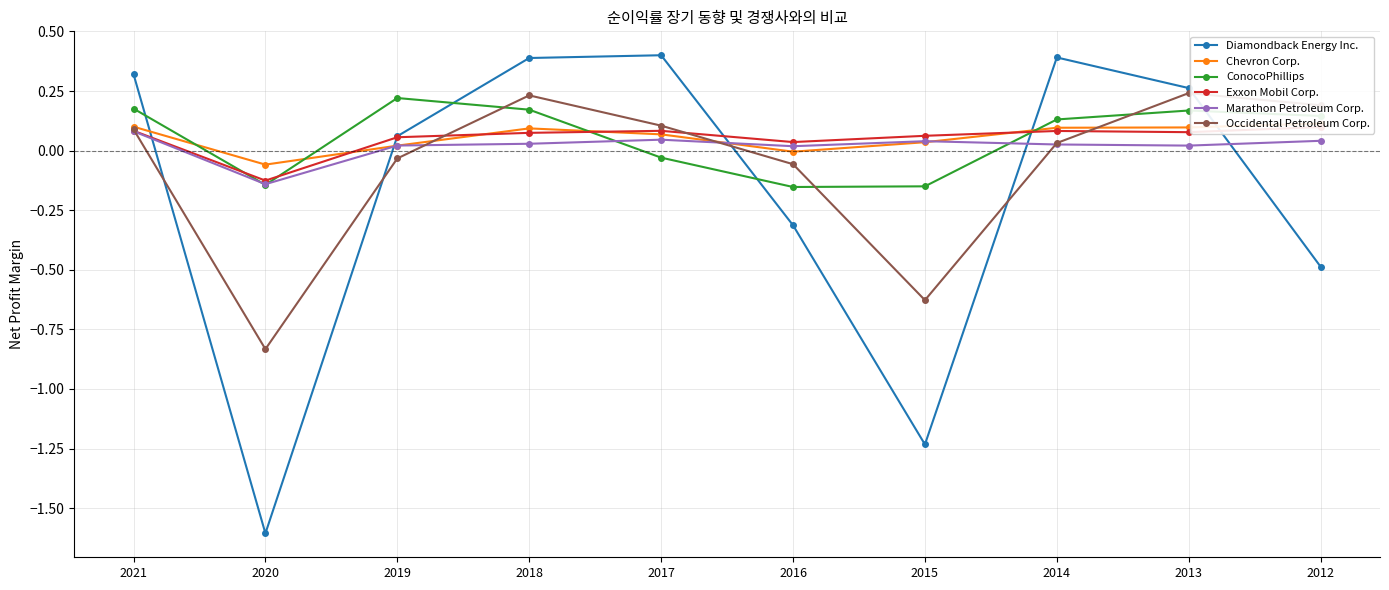

How many negative values does the Diamondback Energy Inc. series have?

4